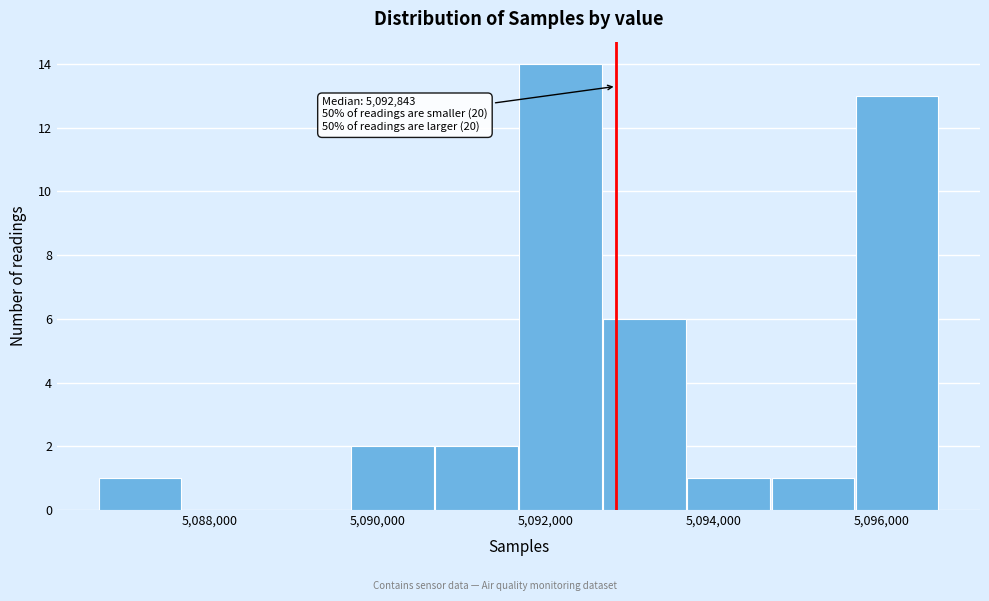

Which range on the x-axis has the tallest bar?

5091600 to 5092600